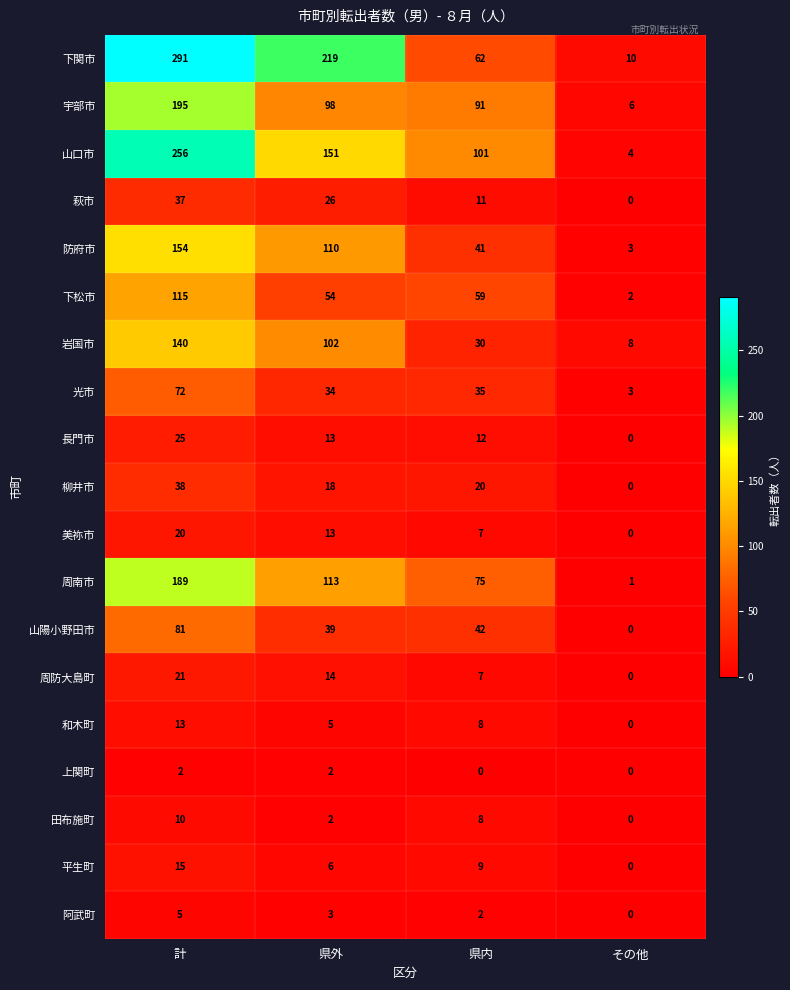

How many data points does each series have?

4